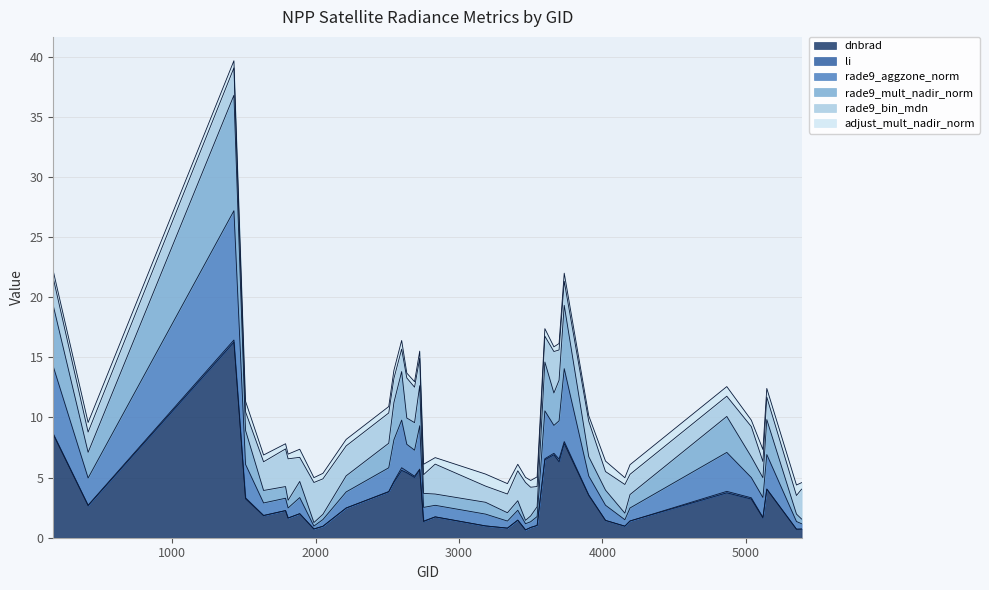

Which has a higher value, 3545 or 5120?

5120